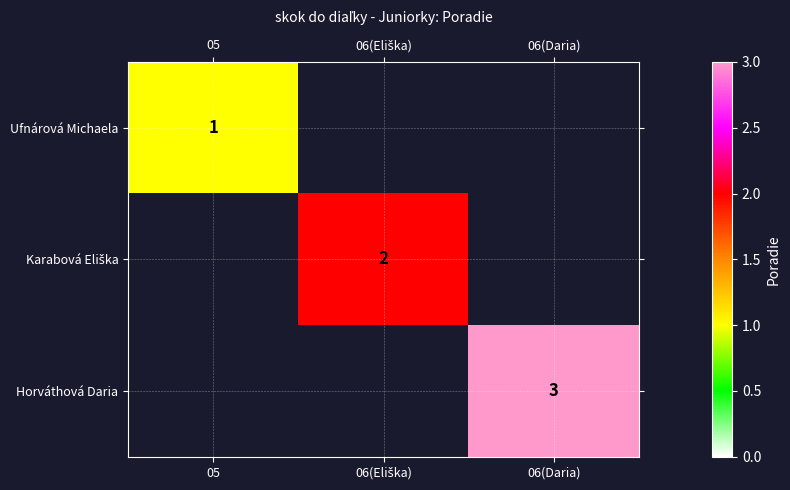

Is the value of Horváthová Daria at 06(Daria) greater than the value of Ufnárová Michaela at 05?

Yes